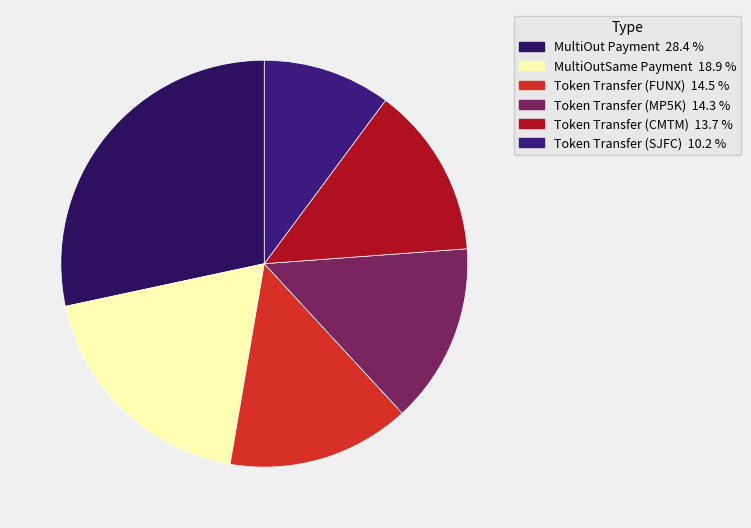

Which slice is the largest?

MultiOut Payment